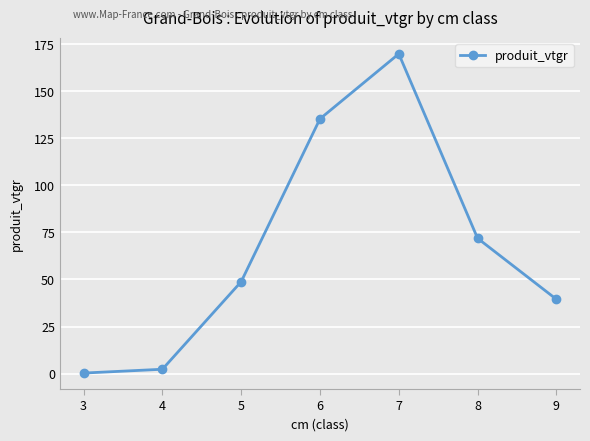

What is the value of the 1st point from the left?

0.3